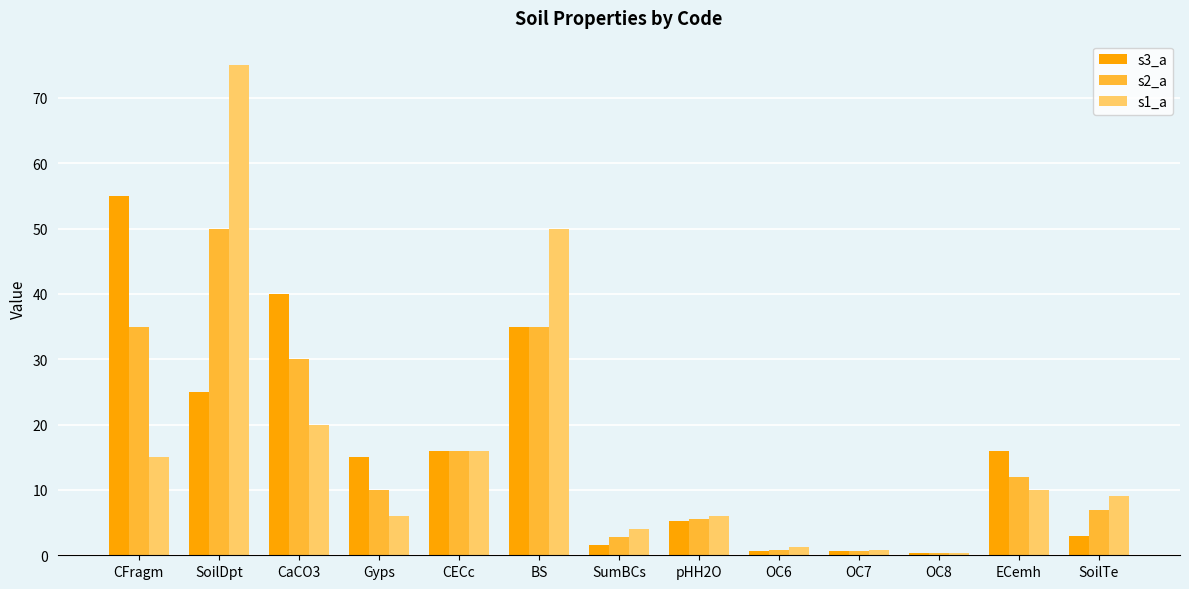

Are the bars horizontal?

No